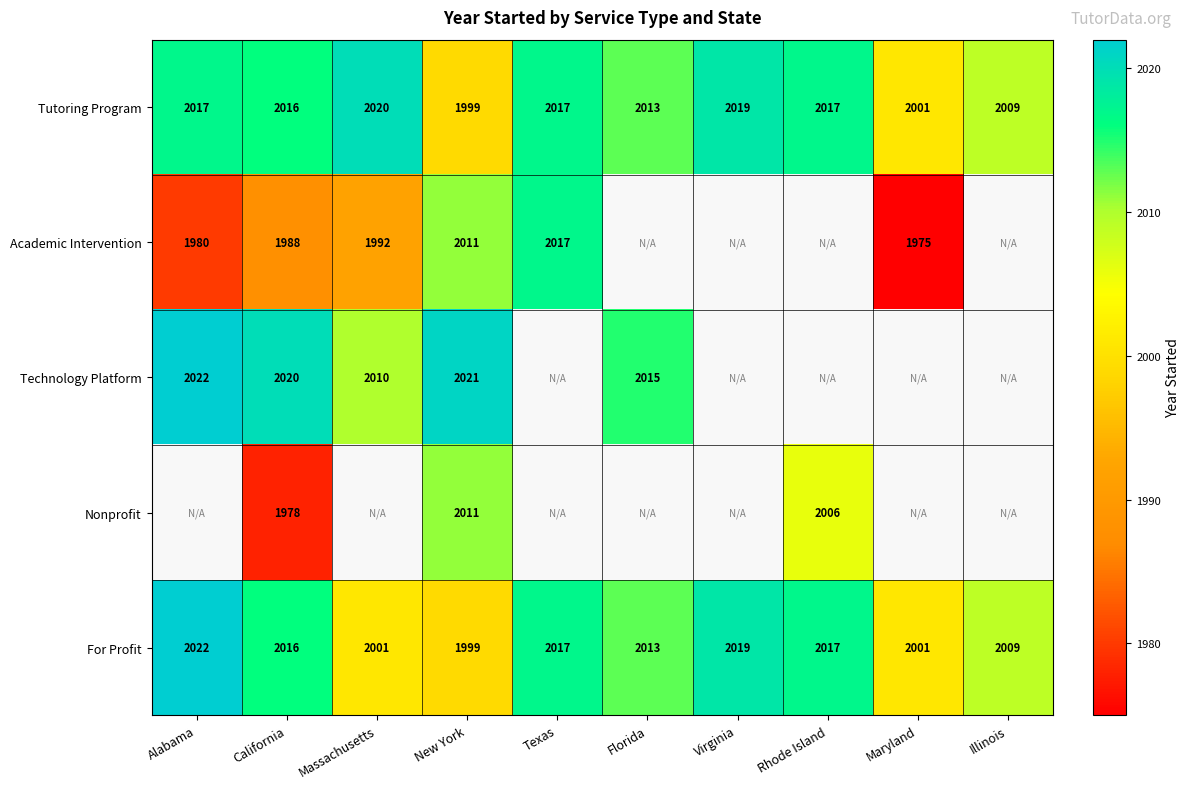

What is the minimum value shown in the chart?

1975.0